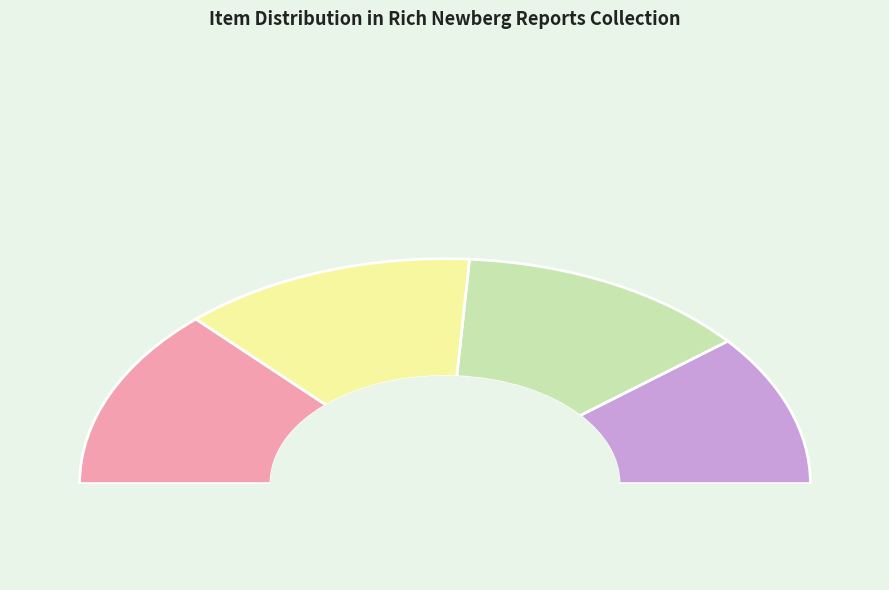

To the nearest percent, what is the difference between the largest and smallest slice percentages?

4%